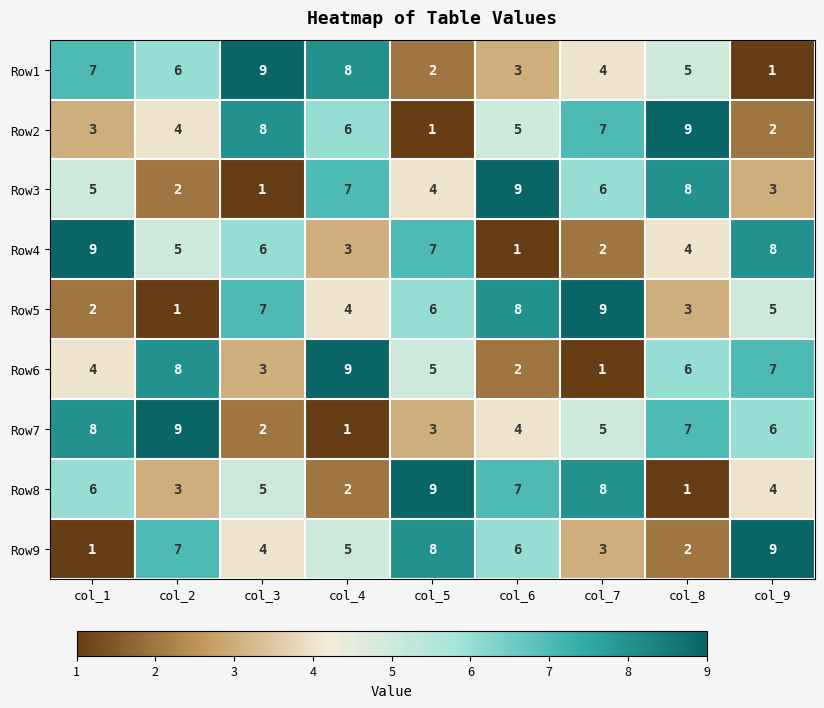

True or false: Row5 has a value of 1 at col_1.

False